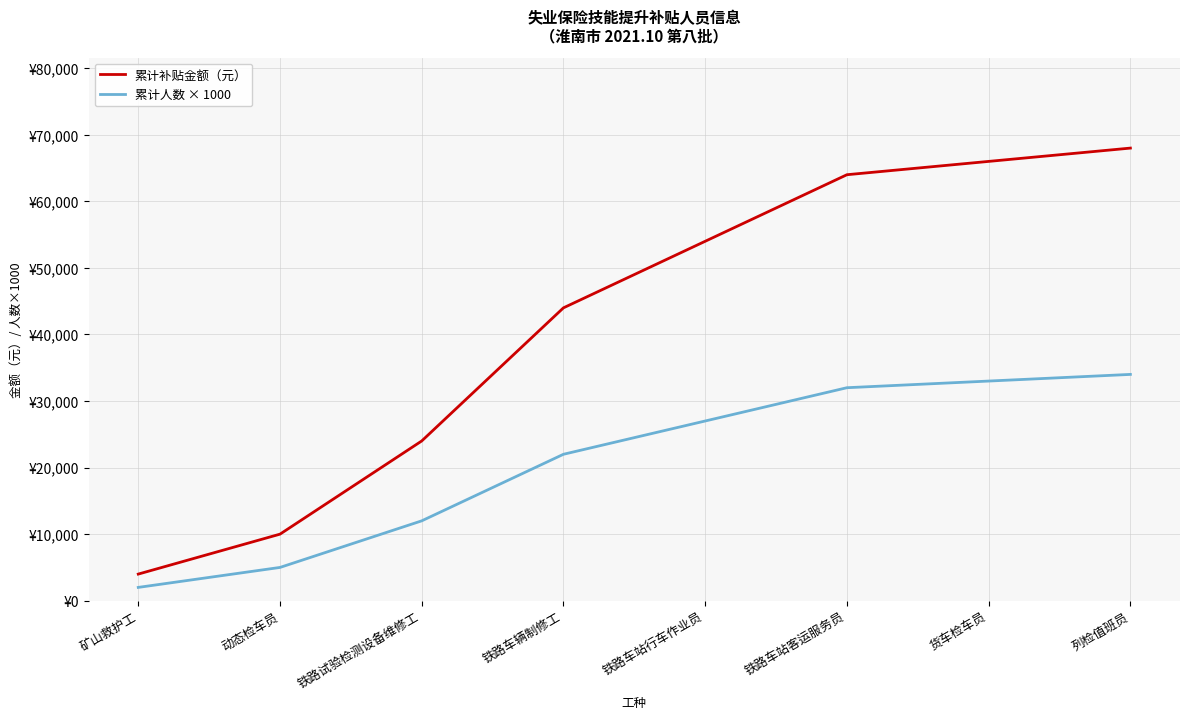

What are all the series names shown in the legend?

累计补贴金额（元）, 累计人数 × 1000